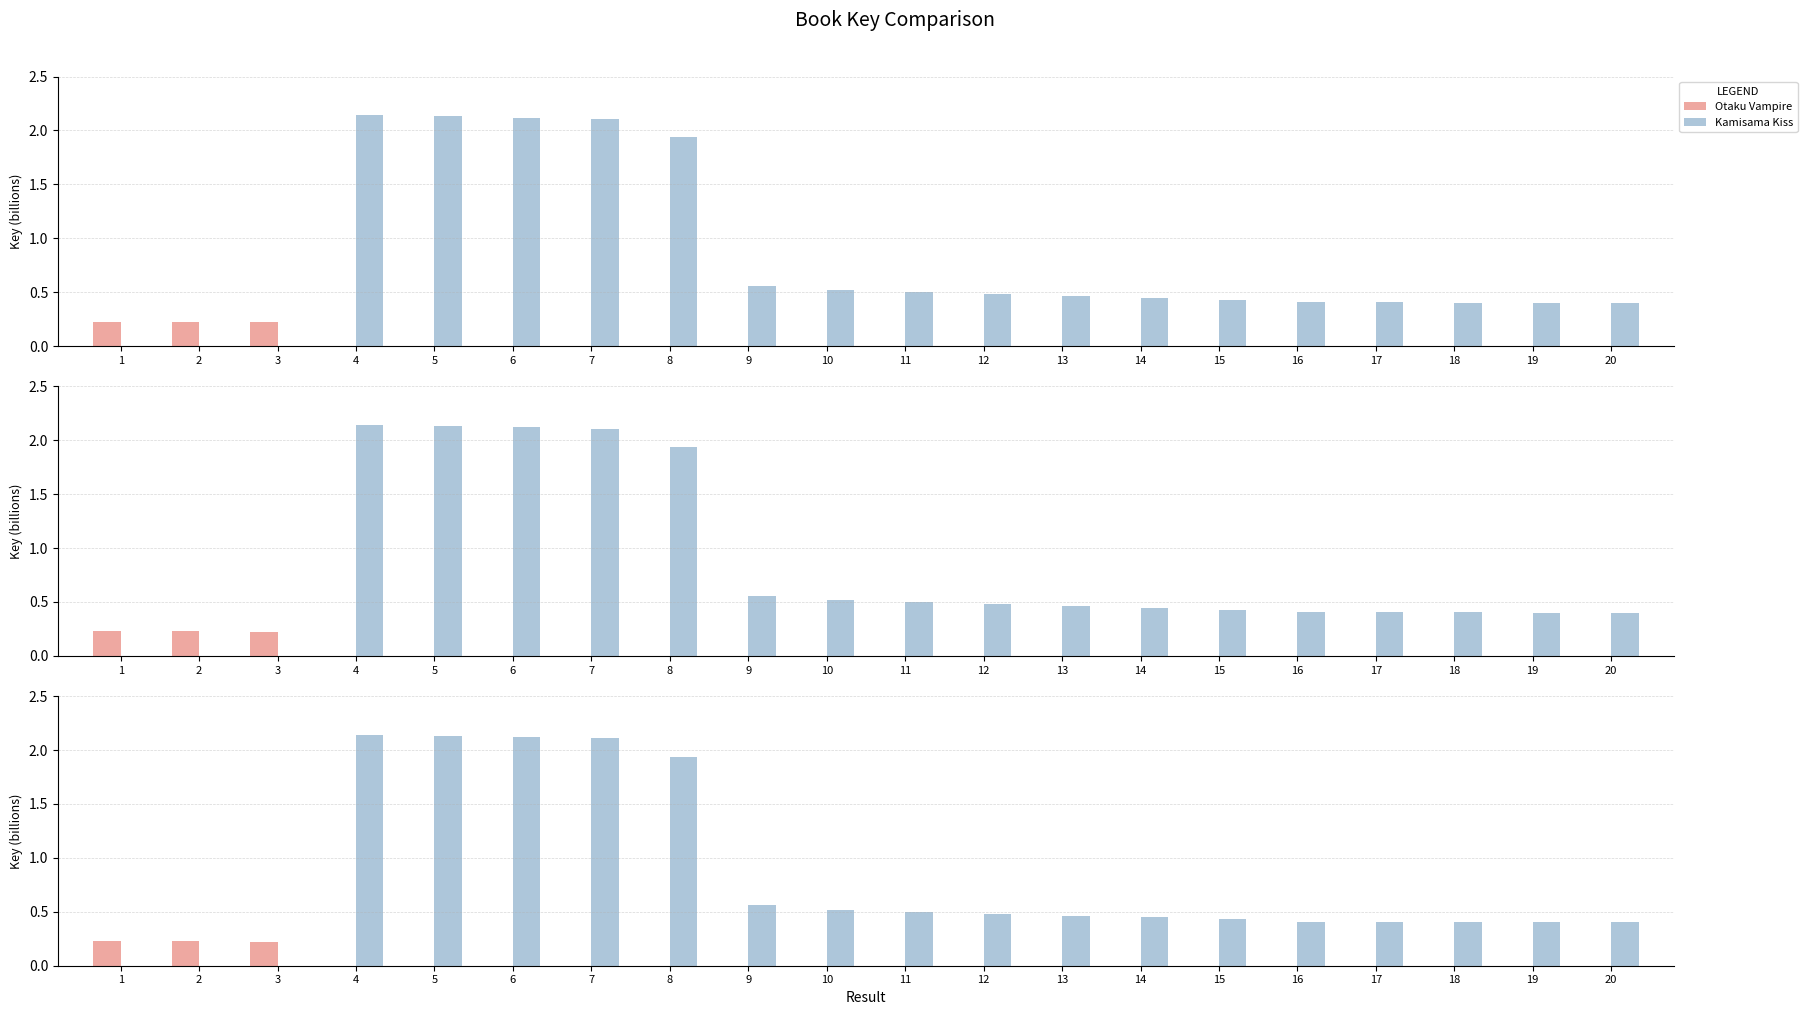

What is the value of the Otaku Vampire bar at the 3rd from the left?

0.2